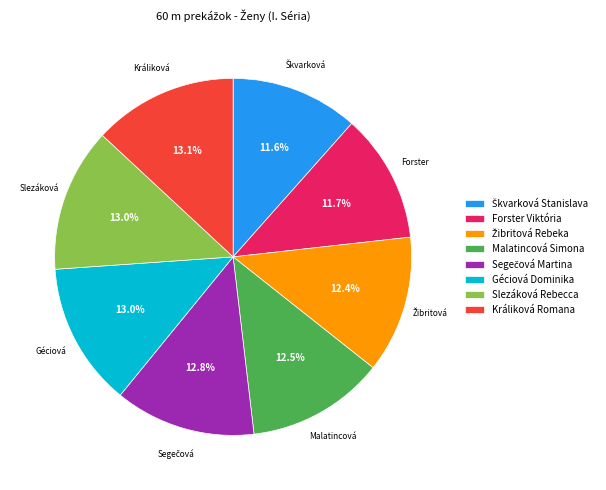

Does Forster Viktória account for over 50% of the chart?

No